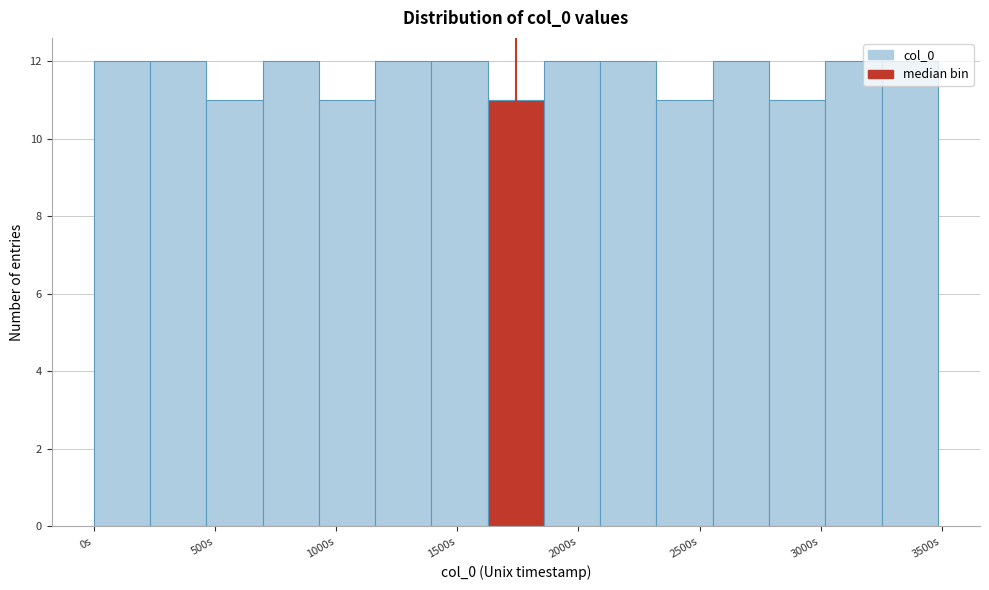

What is the height of the bar covering 450 to 700 on the x-axis? Neither the bar edges nor the heights are printed on the chart, so give them approximately, as read against the axes.

11